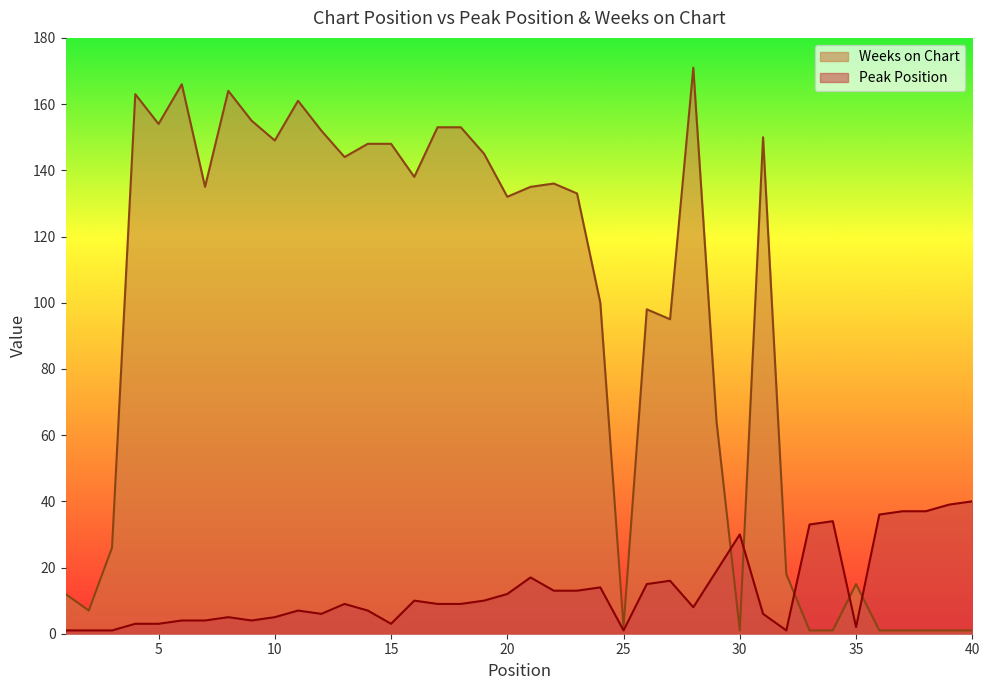

The value of Peak Position at 7 is 3. True or false?

False